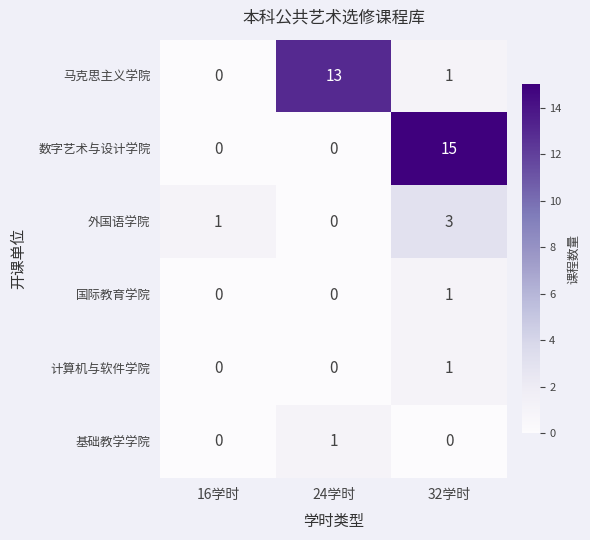

Reading left to right, list all the values displayed in this chart.

马克思主义学院: 16学时=0	24学时=13	32学时=1
数字艺术与设计学院: 16学时=0	24学时=0	32学时=15
外国语学院: 16学时=1	24学时=0	32学时=3
国际教育学院: 16学时=0	24学时=0	32学时=1
计算机与软件学院: 16学时=0	24学时=0	32学时=1
基础教学学院: 16学时=0	24学时=1	32学时=0